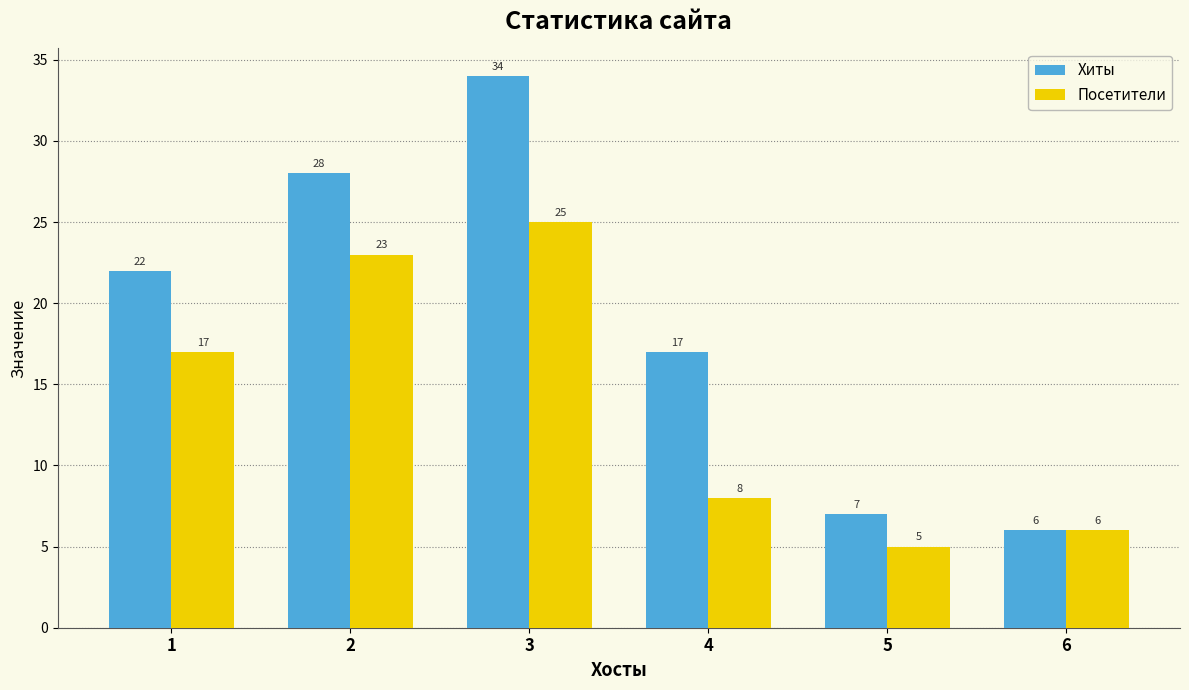

At which category is the sum across all series the highest?

3